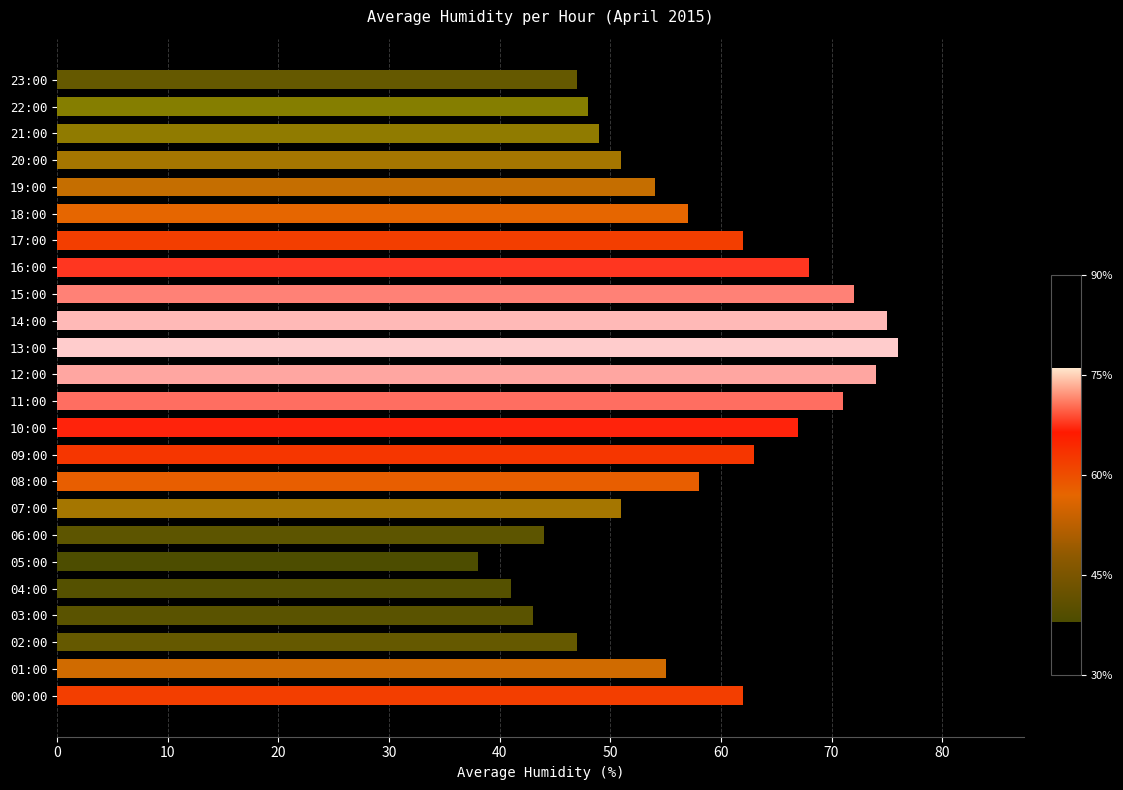

Is it true that the value at 19:00 is 54?

True